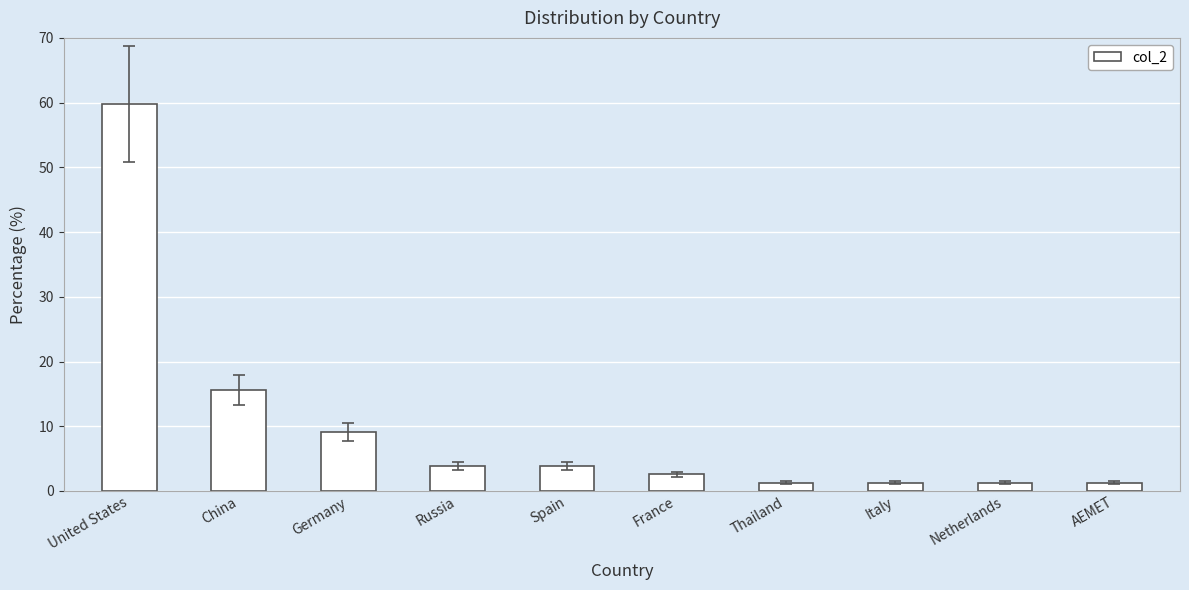

Where is the data nearest to the value 30?

China